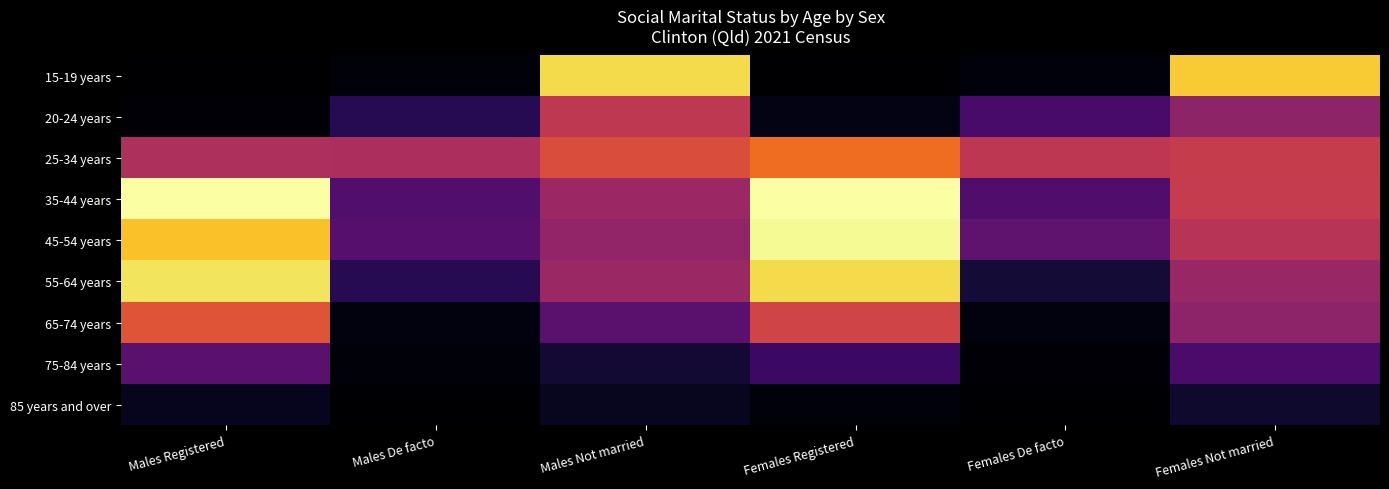

Reading right to left, transcribe all the data shown in this chart.

15-19 years: Females Not married=198	Females De facto=5	Females Registered=0	Males Not married=205	Males De facto=4	Males Registered=0
20-24 years: Females Not married=88	Females De facto=49	Females Registered=8	Males Not married=115	Males De facto=32	Males Registered=3
25-34 years: Females Not married=120	Females De facto=114	Females Registered=153	Males Not married=133	Males De facto=104	Males Registered=105
35-44 years: Females Not married=119	Females De facto=53	Females Registered=226	Males Not married=95	Males De facto=54	Males Registered=226
45-54 years: Females Not married=111	Females De facto=61	Females Registered=222	Males Not married=90	Males De facto=57	Males Registered=194
55-64 years: Females Not married=93	Females De facto=22	Females Registered=205	Males Not married=94	Males De facto=32	Males Registered=210
65-74 years: Females Not married=87	Females De facto=6	Females Registered=126	Males Not married=59	Males De facto=6	Males Registered=138
75-84 years: Females Not married=50	Females De facto=3	Females Registered=42	Males Not married=20	Males De facto=4	Males Registered=59
85 years and over: Females Not married=18	Females De facto=0	Females Registered=4	Males Not married=13	Males De facto=0	Males Registered=12